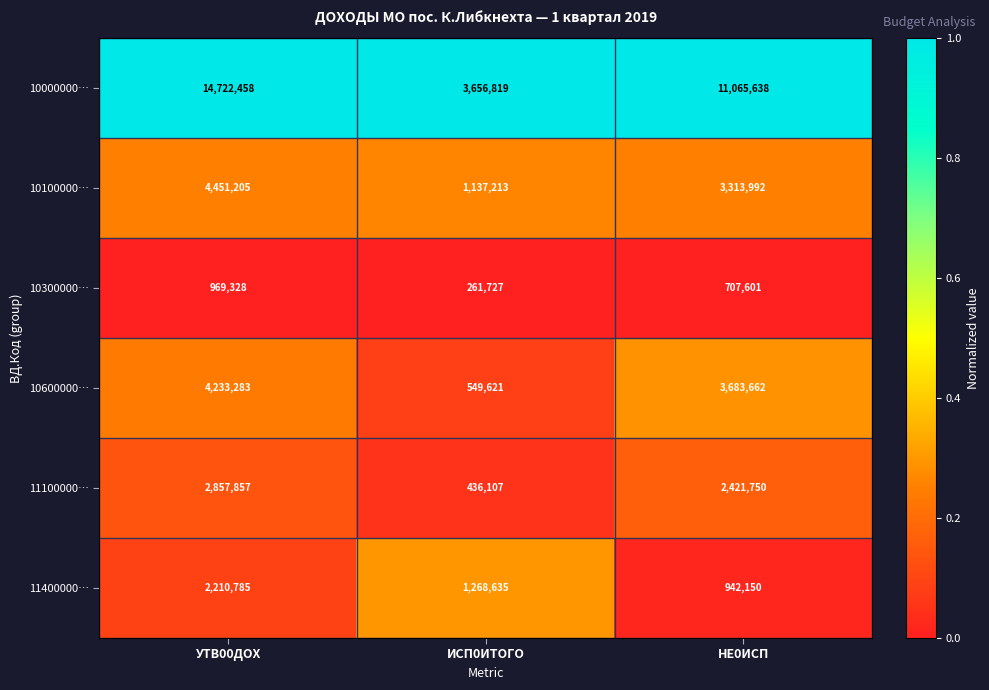

Which series has the largest total across all categories?

10000000…